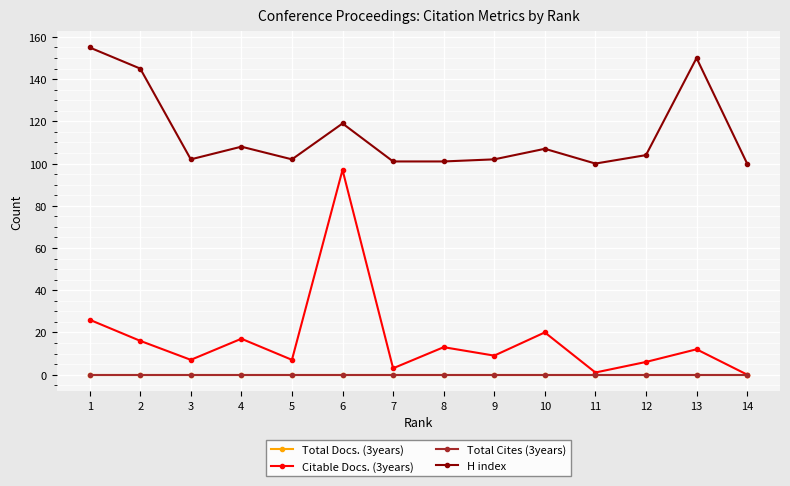

True or false: Total Cites (3years) has more than 1 interior local peaks.

False